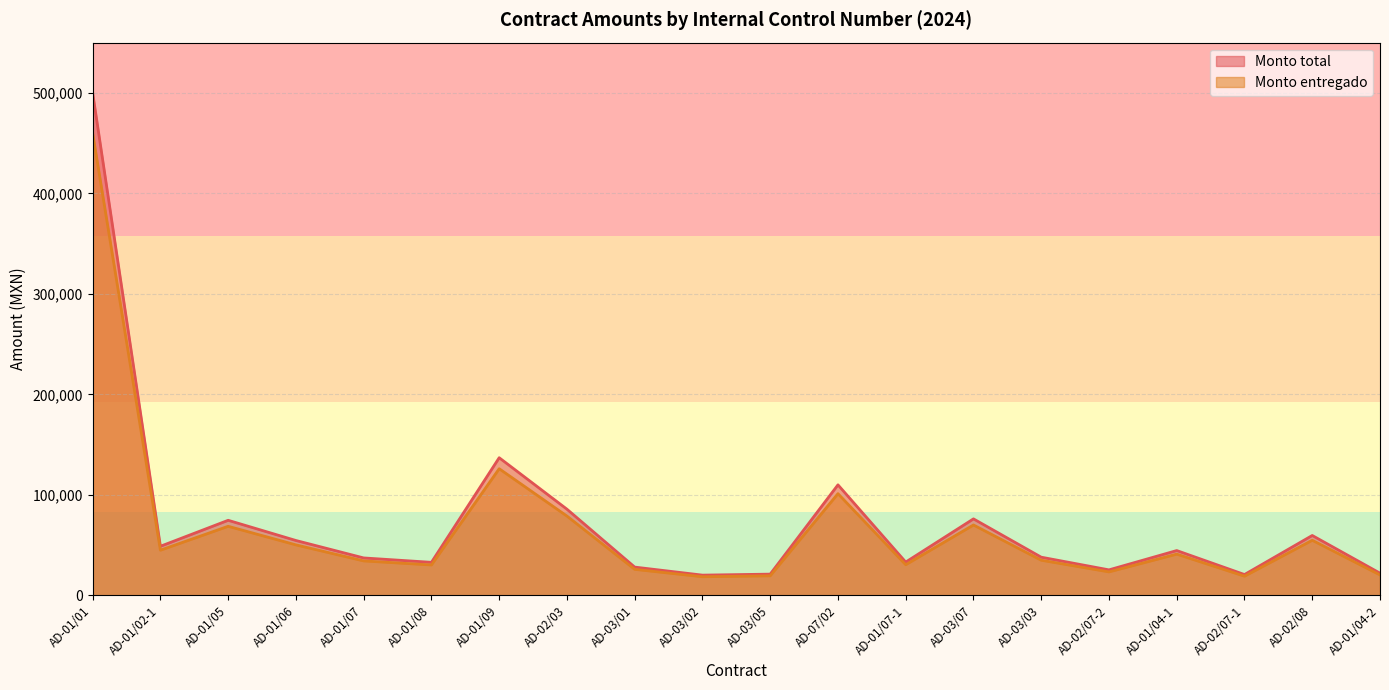

What position from the left is AD-01/07?

5